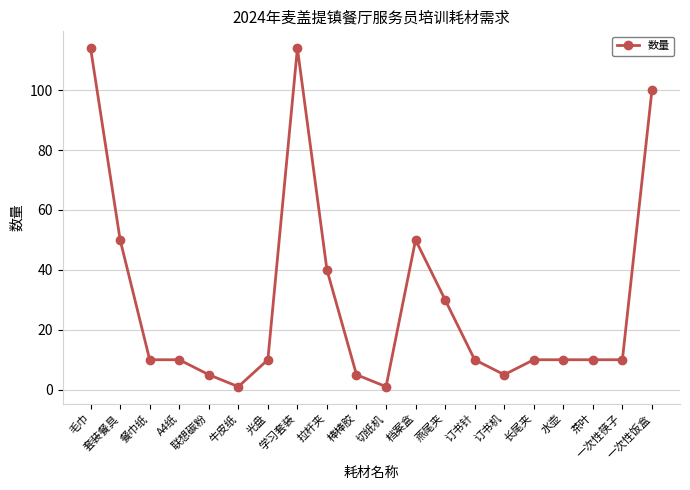

What is the difference between the second highest and second lowest values?

113